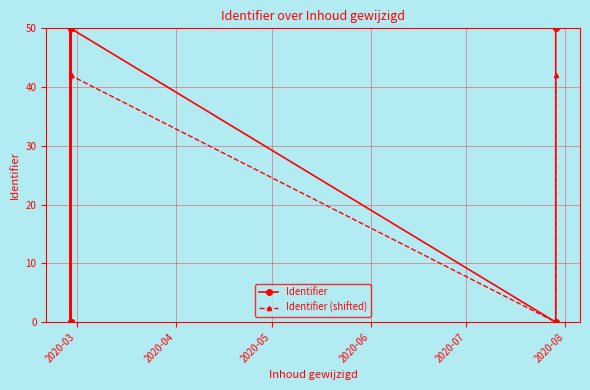

Between 2020-04 and 2020-05, which series saw the biggest shift?

Identifier